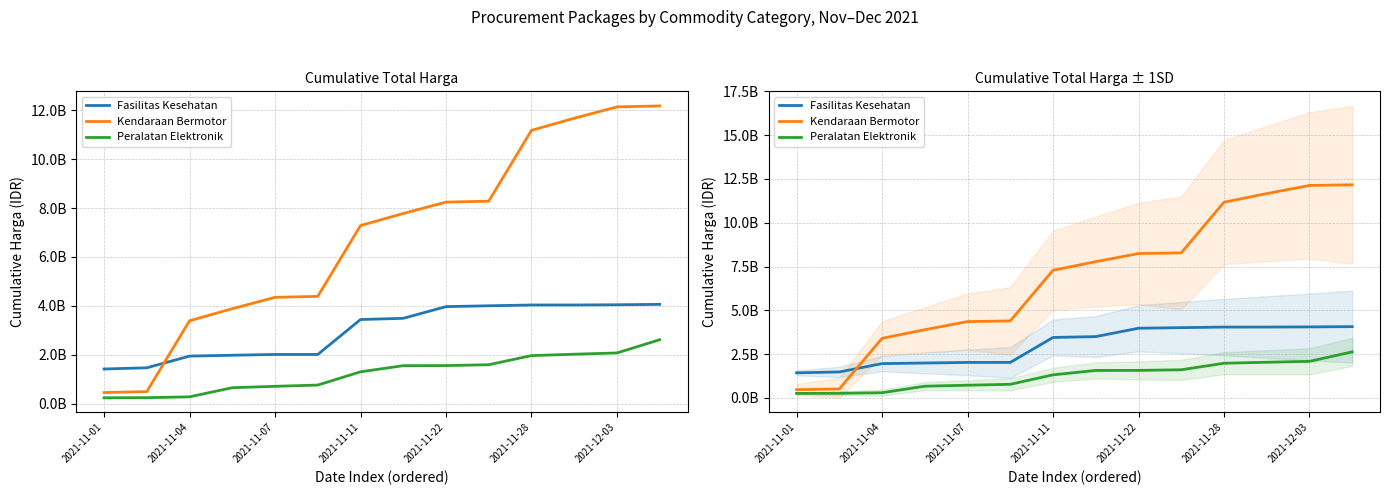

At which label does Fasilitas Kesehatan reach its minimum?

2021-11-01